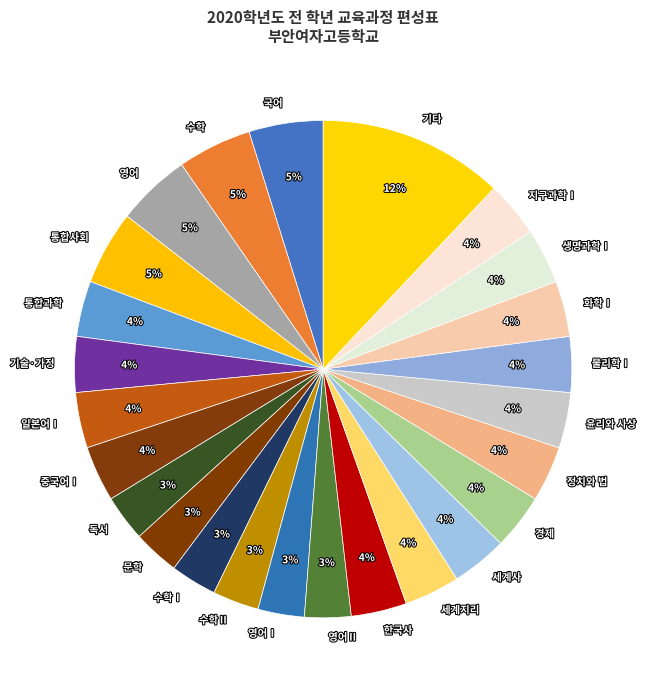

How many slices are in this pie chart?

25